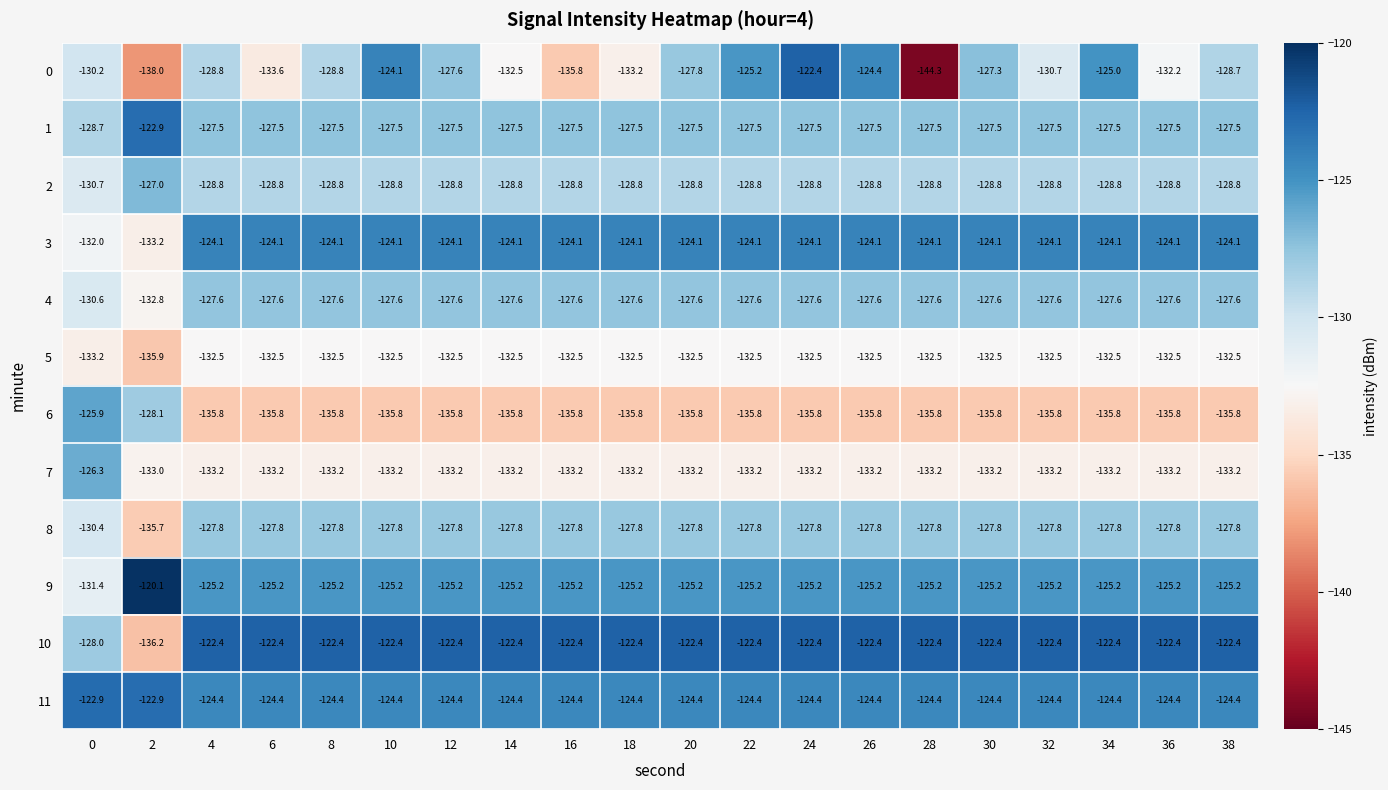

Is it true that 10 equals -122.4 at 22?

True